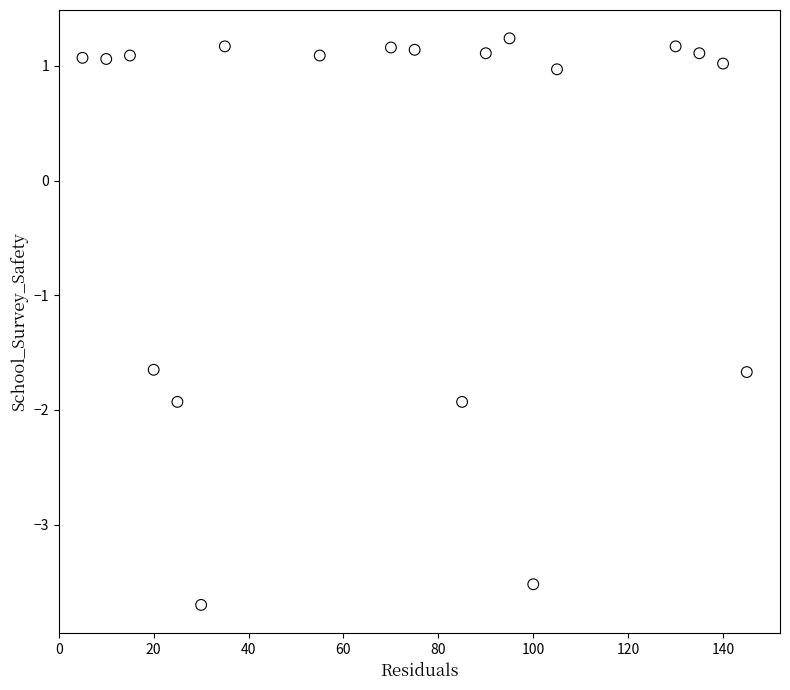

What is the range of X values (max minus min)?

140.0